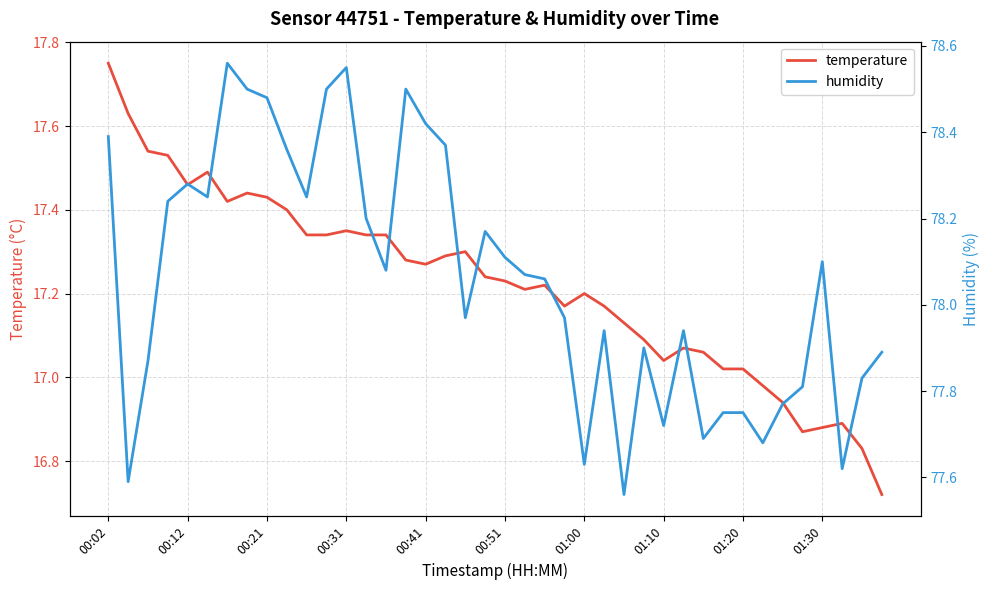

How many values in the temperature series are below 17?

7